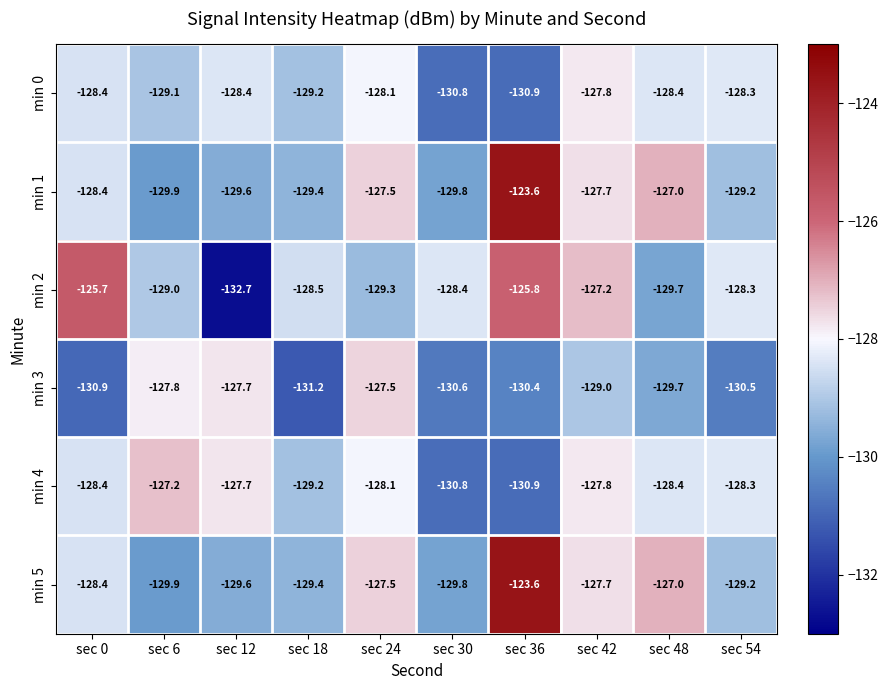

The value of min 0 at sec 18 is -63.7. True or false?

False